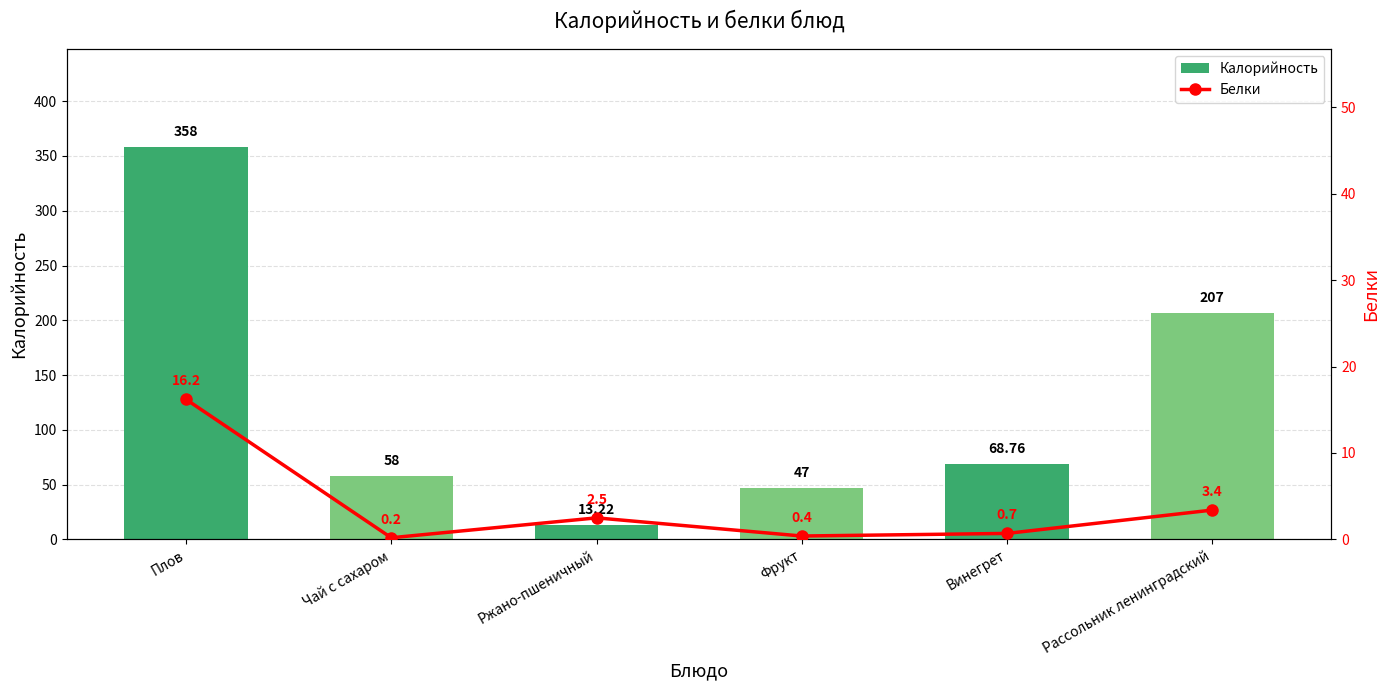

Reading right to left, extract all data points from this chart.

Калорийность: Рассольник ленинградский=207.0	Винегрет=68.8	Фрукт=47.0	Ржано-пшеничный=13.2	Чай с сахаром=58.0	Плов=358.0
Белки: Рассольник ленинградский=3.4	Винегрет=0.7	Фрукт=0.4	Ржано-пшеничный=2.5	Чай с сахаром=0.2	Плов=16.2